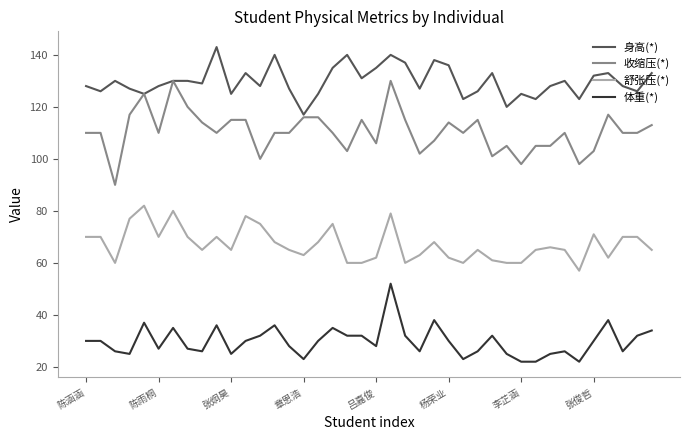

Which series has the largest range (max minus min)?

收缩压(*)